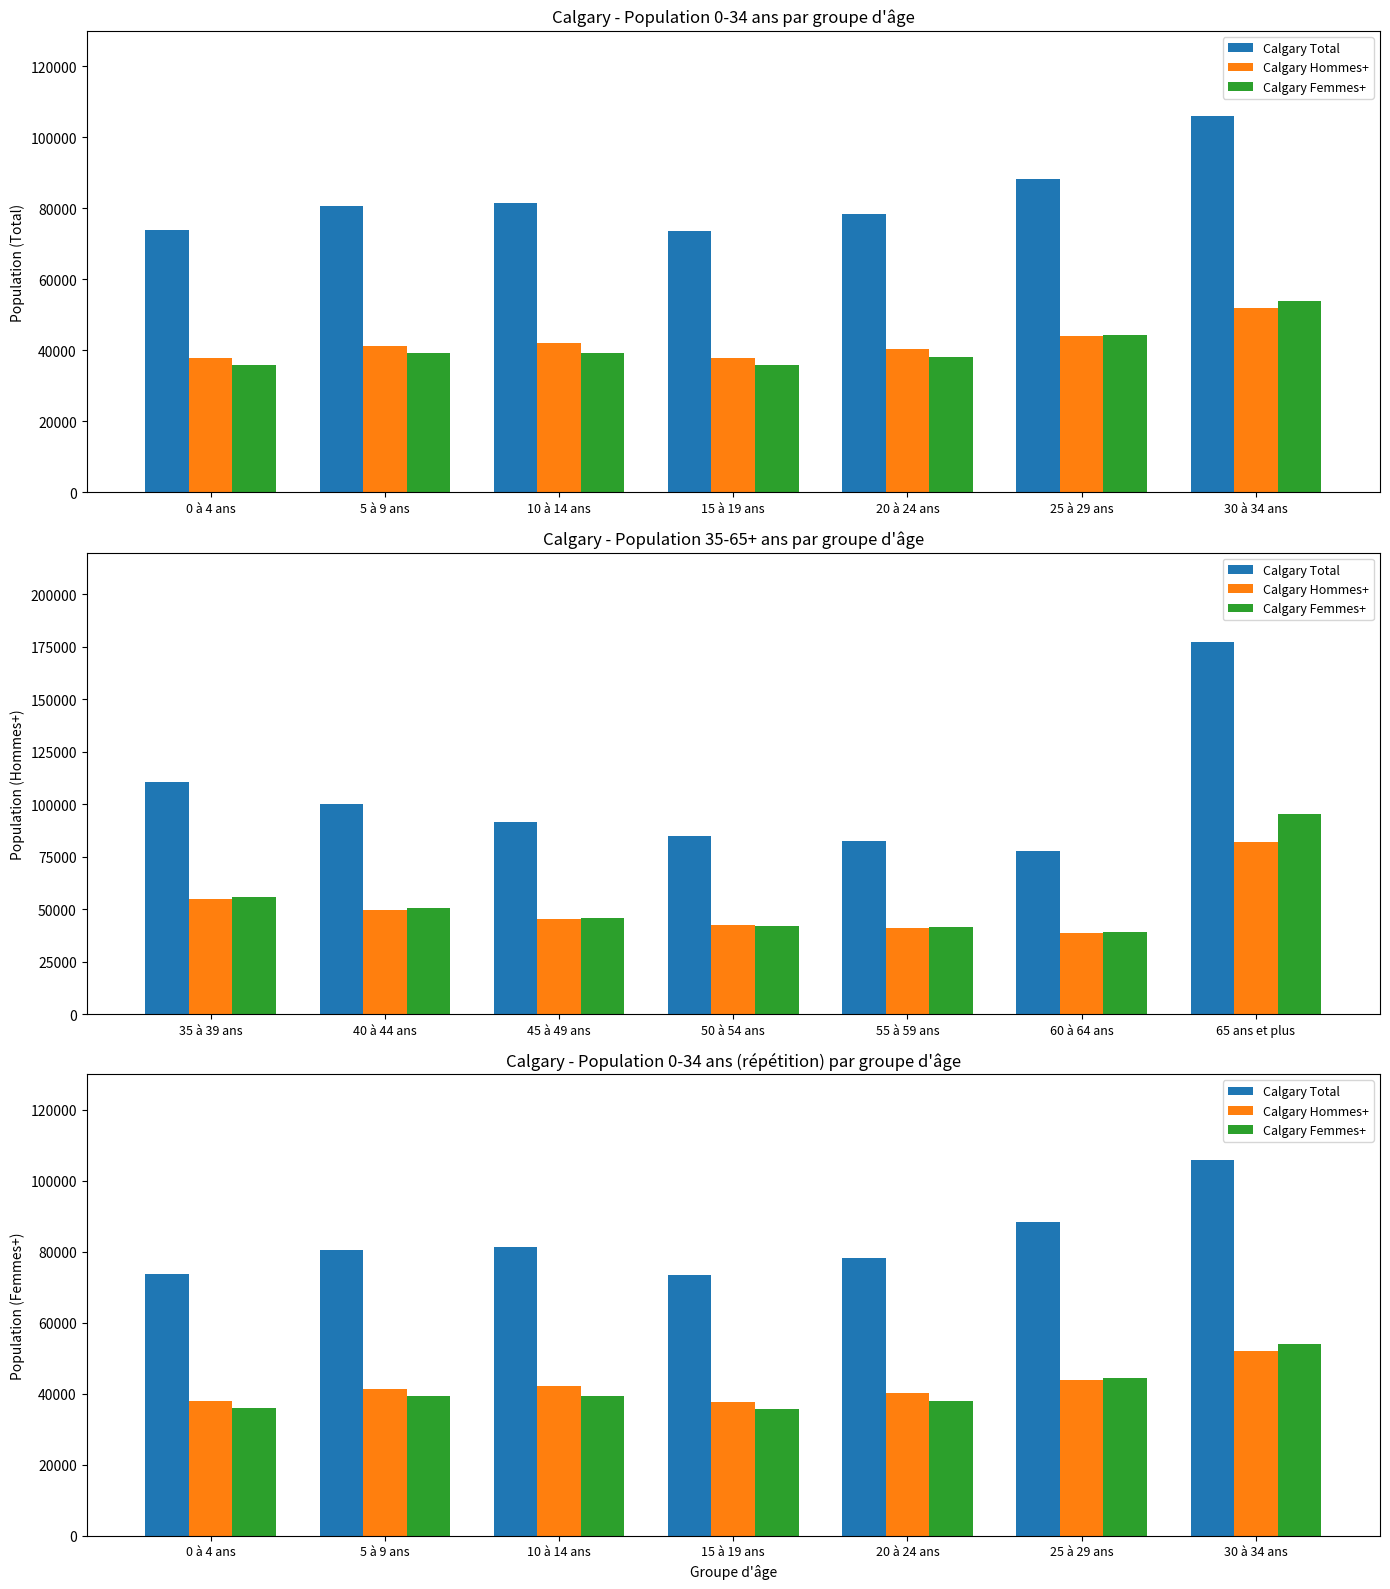

How many values in the Calgary Hommes+ series are below 41225?

3